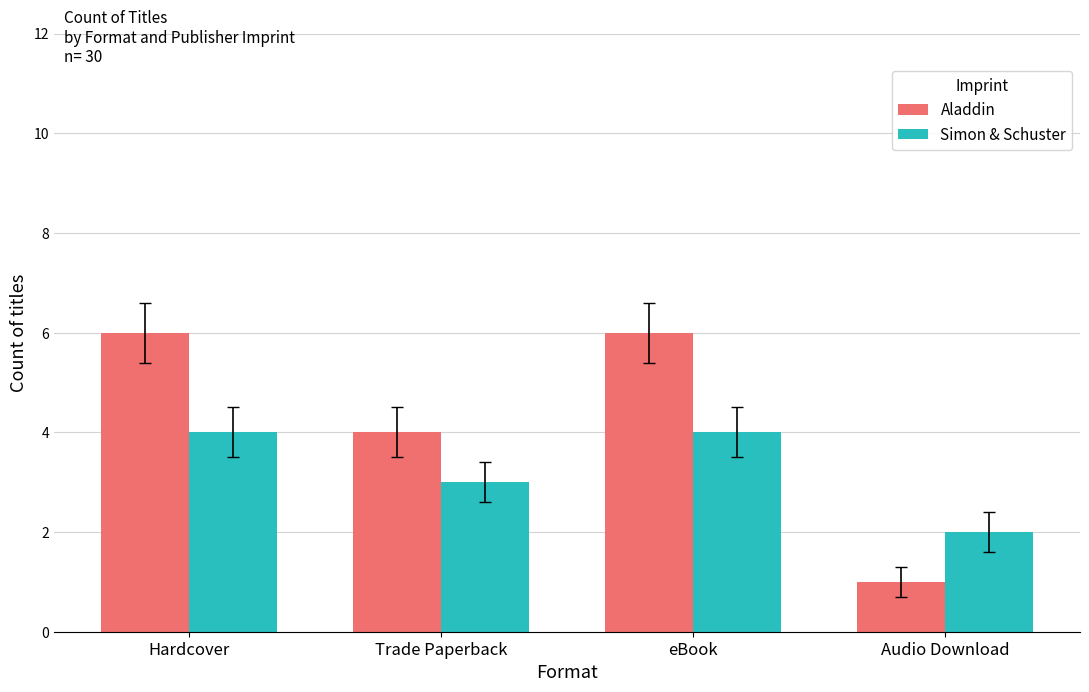

List the series in order of their overall mean, lowest first.

Simon & Schuster, Aladdin